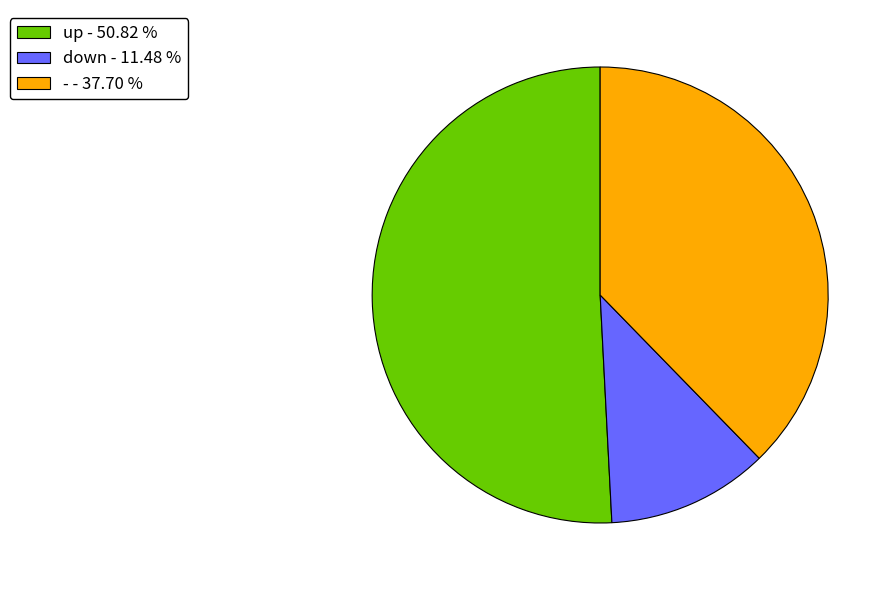

Count the number of slices in the pie.

3